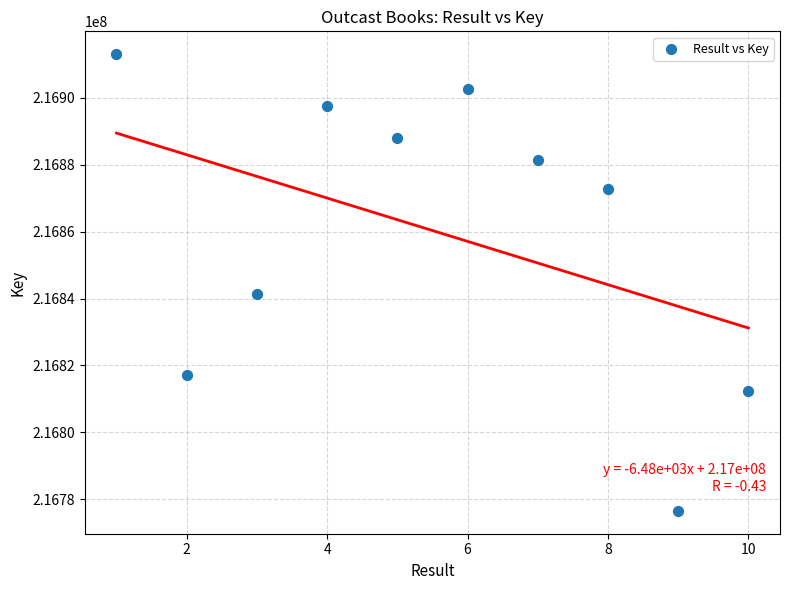

What Y value in the scatter plot is closest to 216844802?

216841517